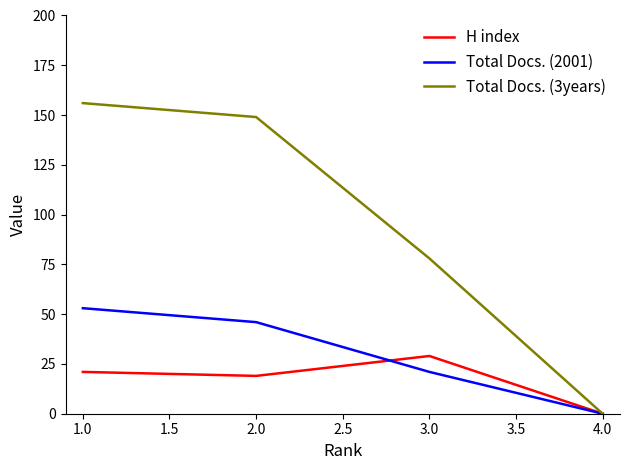

Which series has the largest range (max minus min)?

Total Docs. (3years)